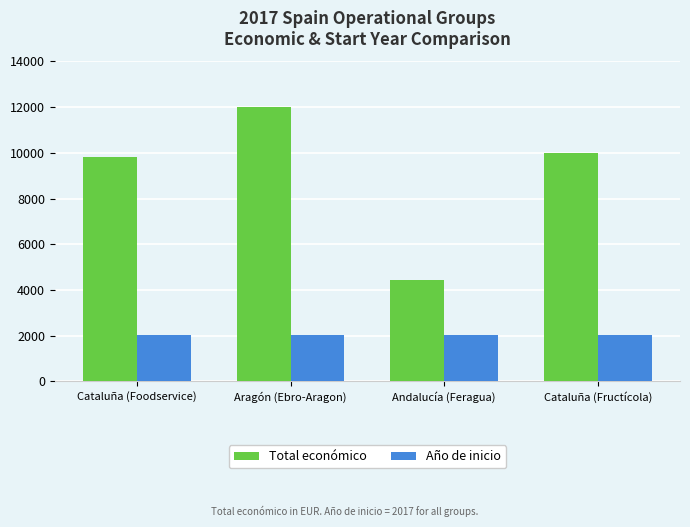

At Cataluña (Fructícola), list the series in order from largest to smallest.

Total económico, Año de inicio